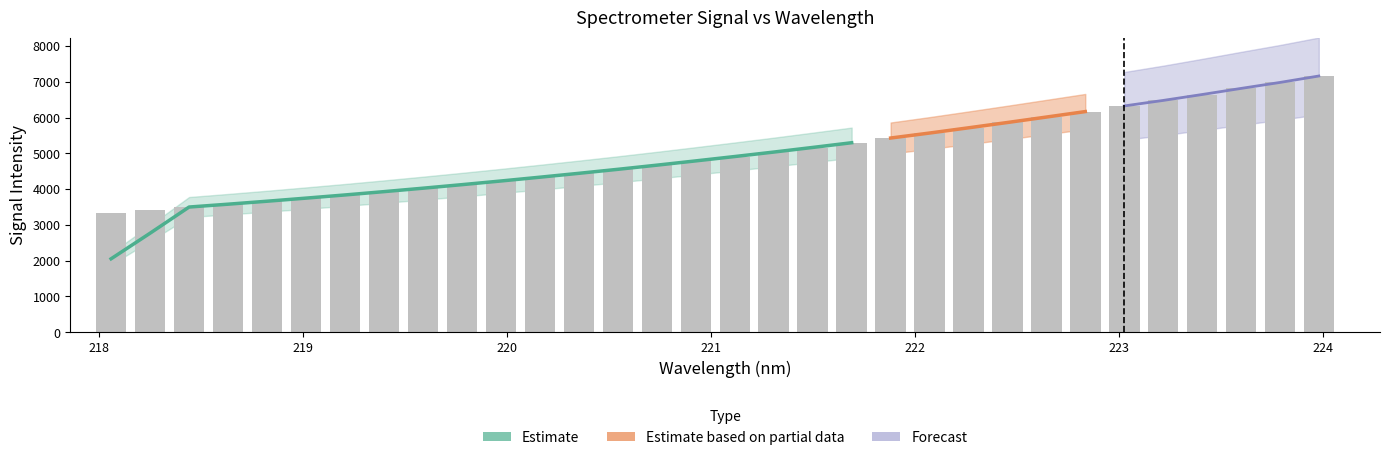

The chart shows a value of 1792.9 at 218. True or false?

False